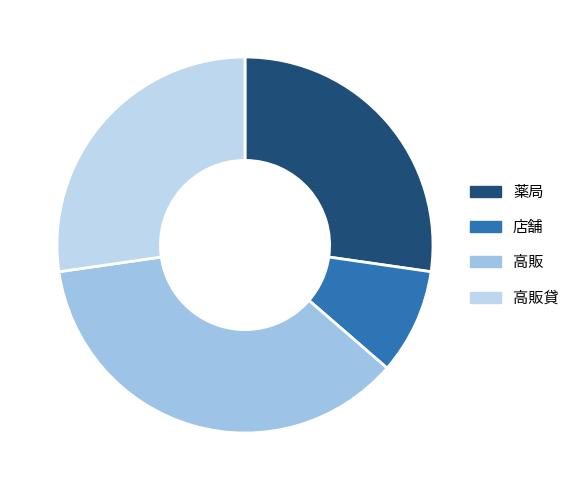

True or false: 薬局 accounts for 38% of the total.

False